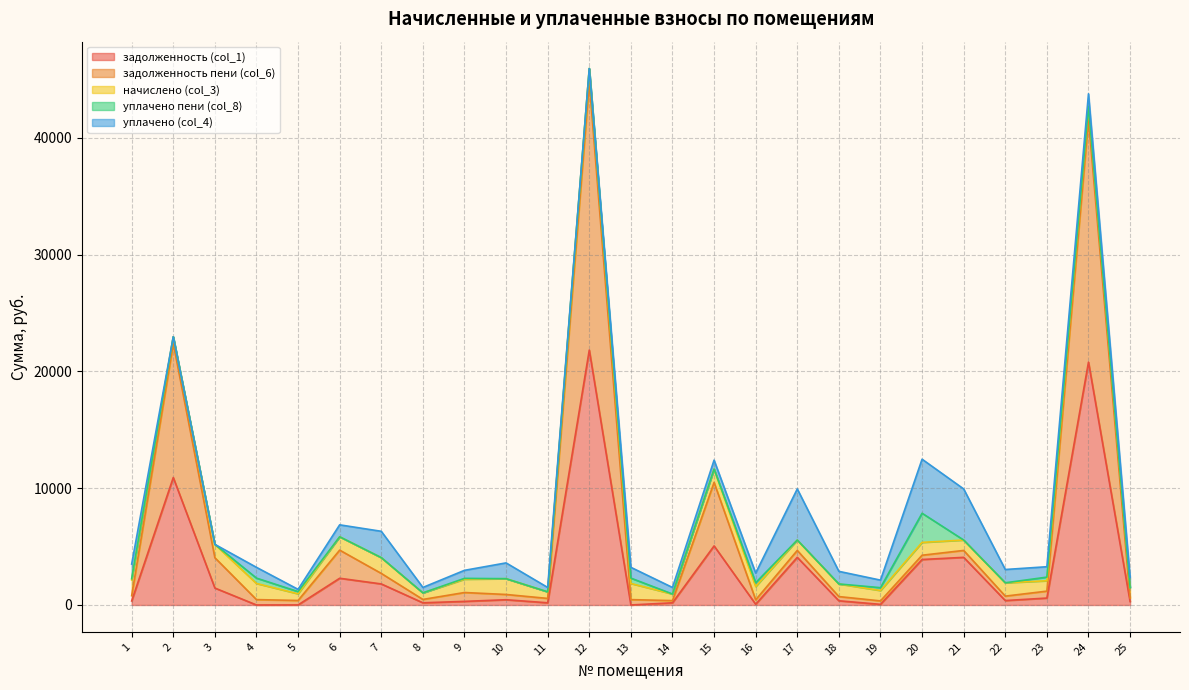

At which label is задолженность (col_1) closest to 10915?

2